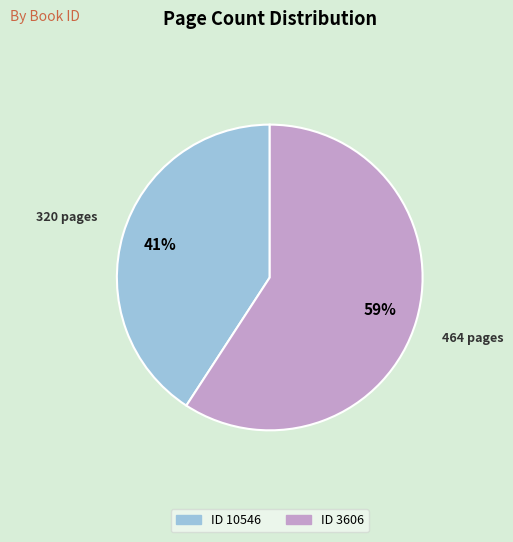

Does any single category account for the majority?

Yes